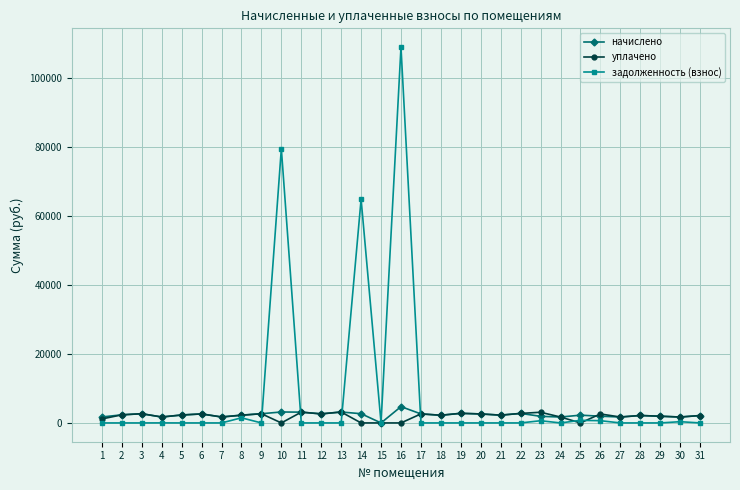

At how many categories does at least one series exceed 82484?

1